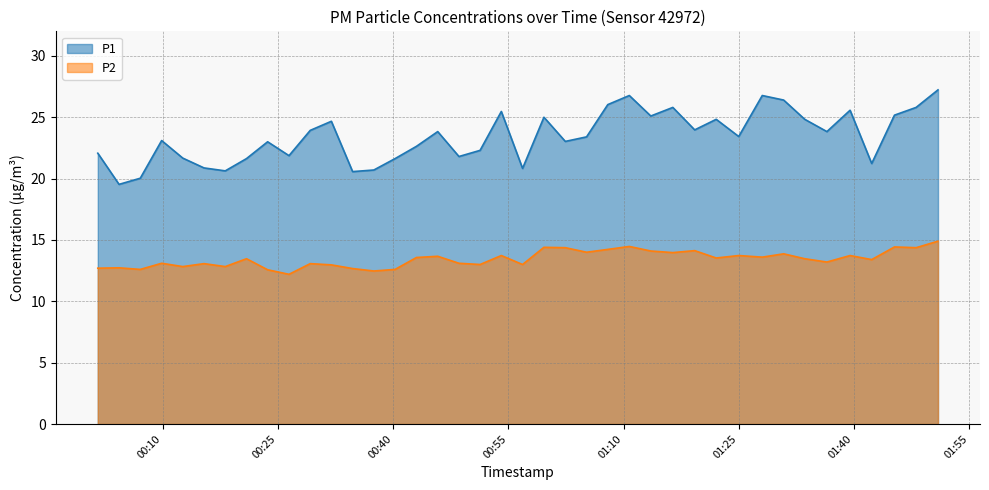

At which label is P1 closest to 23?

2023-04-30T00:23:39